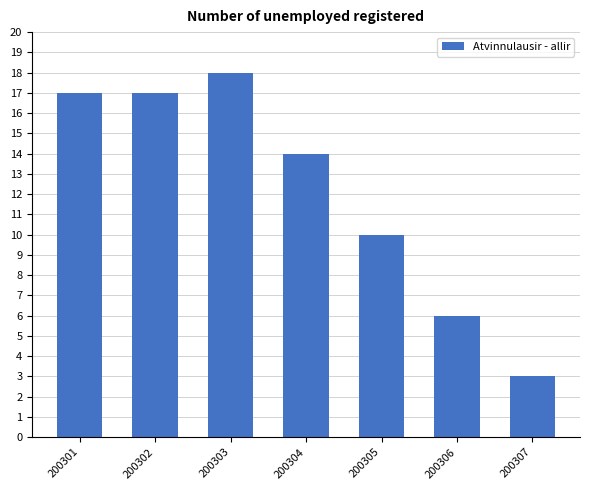

Reading left to right, list all the values displayed in this chart.

17	17	18	14	10	6	3